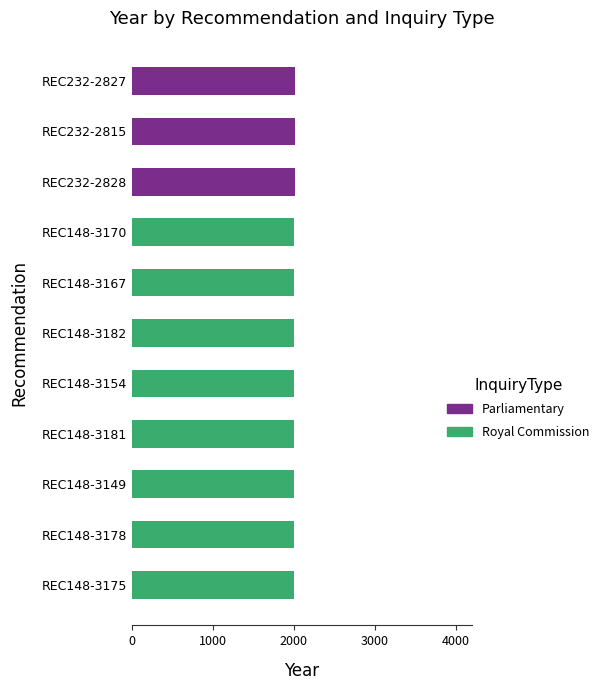

Is it true that Parliamentary equals 0 at REC148-3154?

True